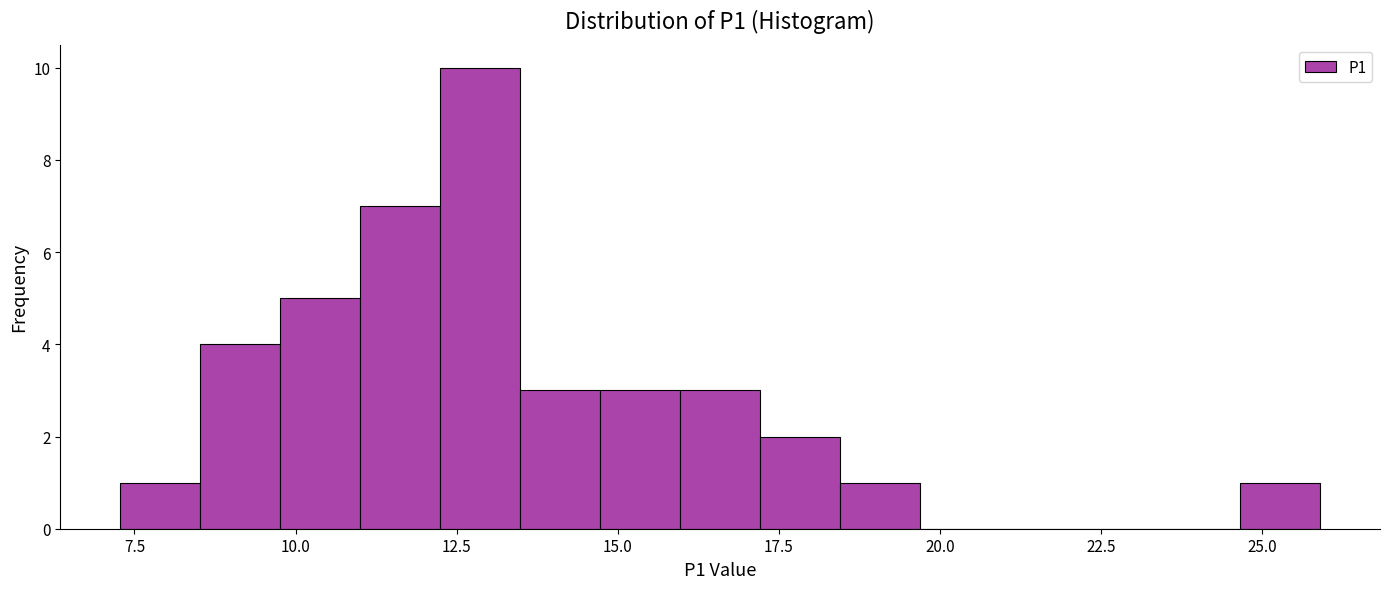

Around what value on the x-axis is the tallest bar? Give the approximate position of its centre, as read against the axis.

13.0